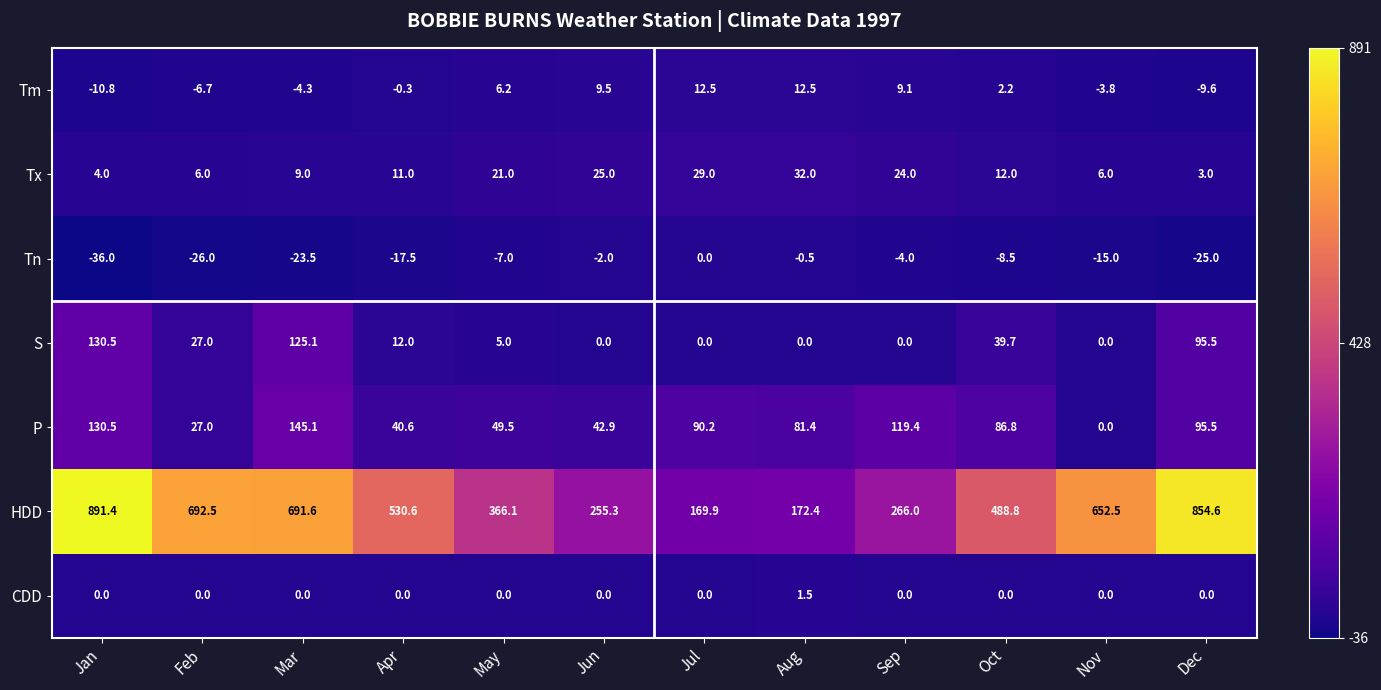

Between May and Oct, which series saw the biggest shift?

HDD